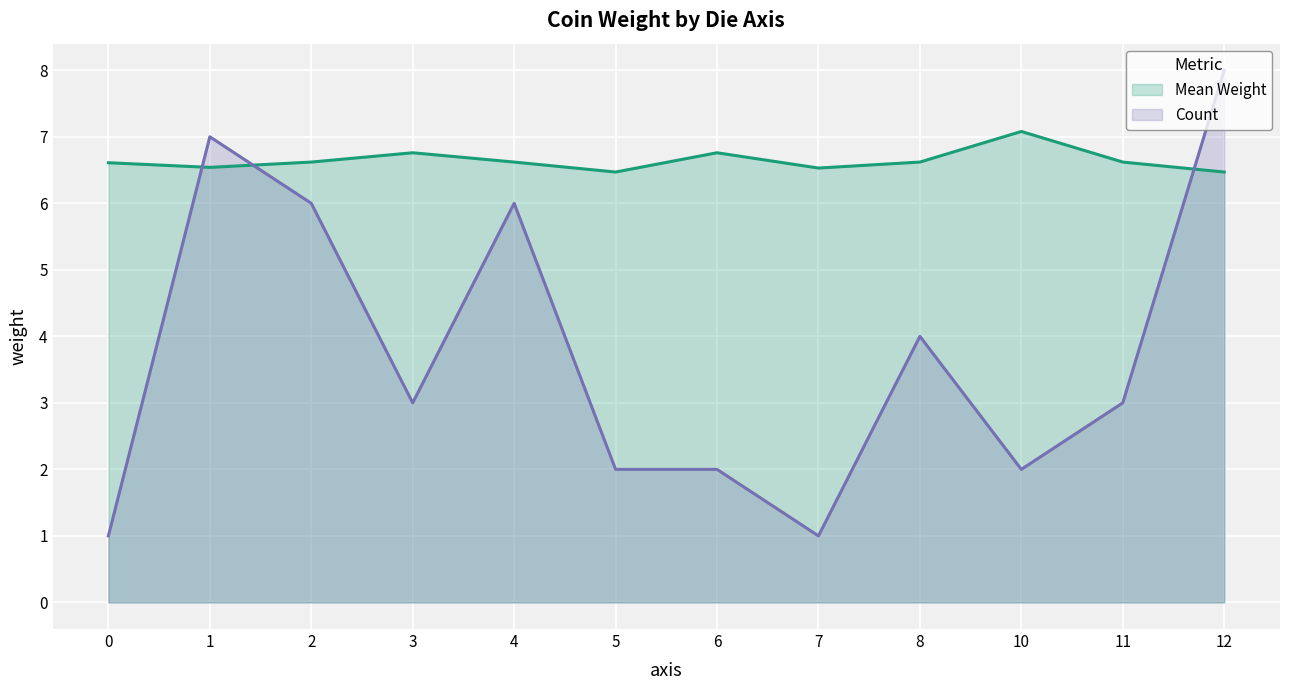

Reading left to right, what are all the values shown in this chart?

Mean Weight (line): 0=6.6	1=6.5	2=6.6	3=6.8	4=6.6	5=6.5	6=6.8	7=6.5	8=6.6	10=7.1	11=6.6	12=6.5
Count (line): 0=1.0	1=7.0	2=6.0	3=3.0	4=6.0	5=2.0	6=2.0	7=1.0	8=4.0	10=2.0	11=3.0	12=8.0